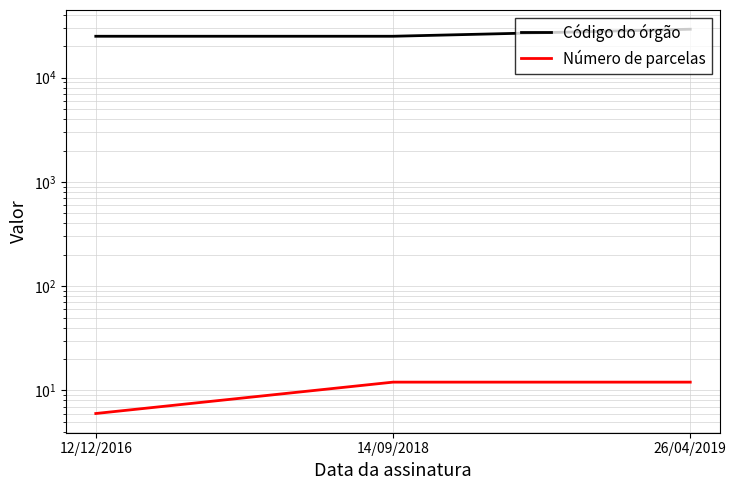

What are all the series names shown in the legend?

Código do órgão, Número de parcelas